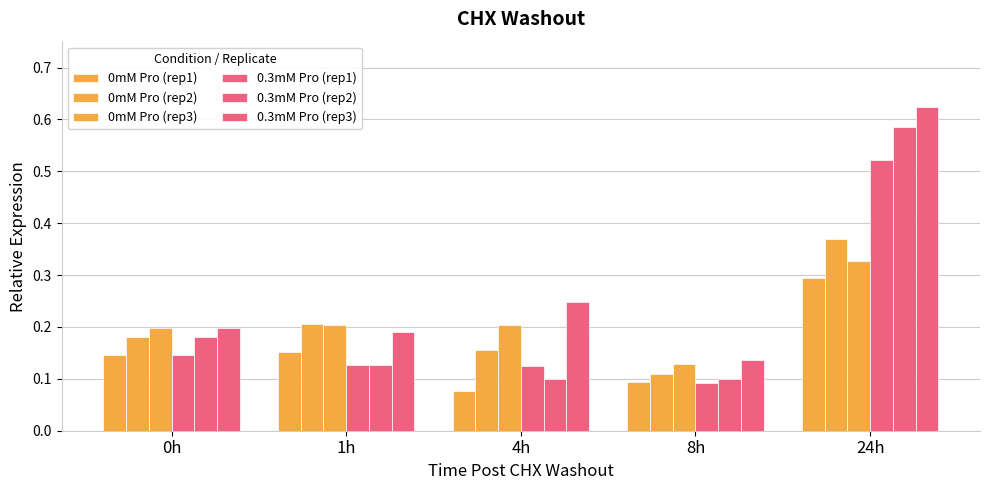

What is the label of the 3rd bar from the left?

4h